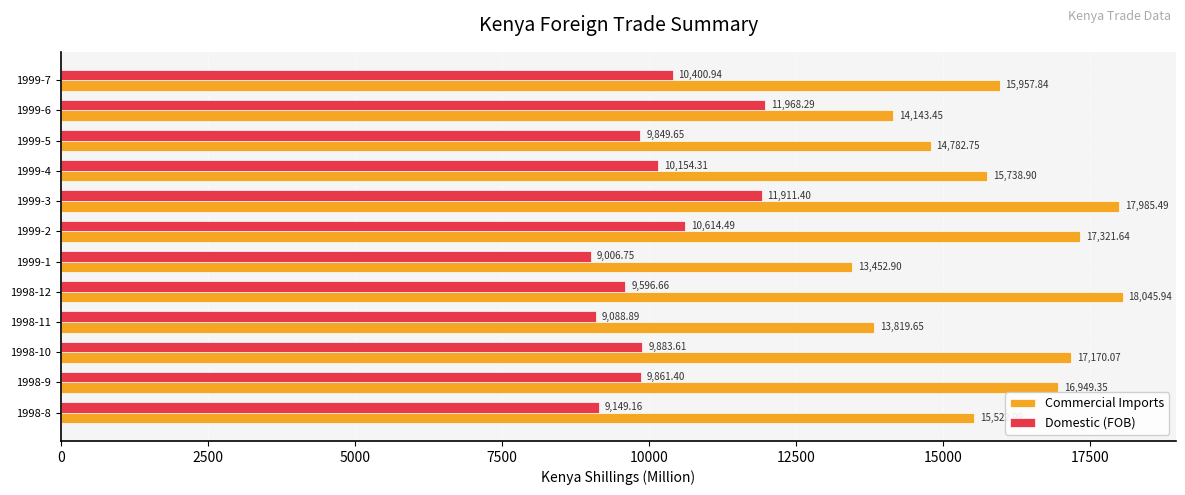

At how many categories does at least one series exceed 12499?

12